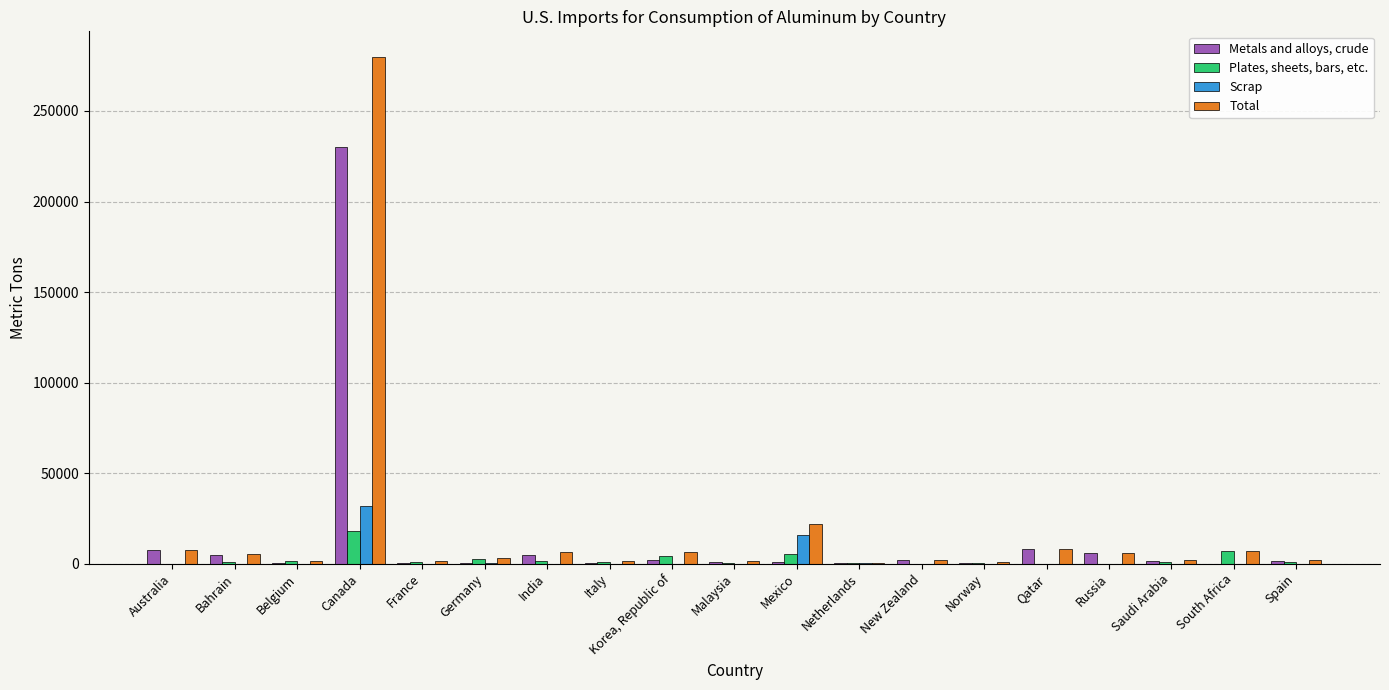

What is the sum of all Scrap values?

47899